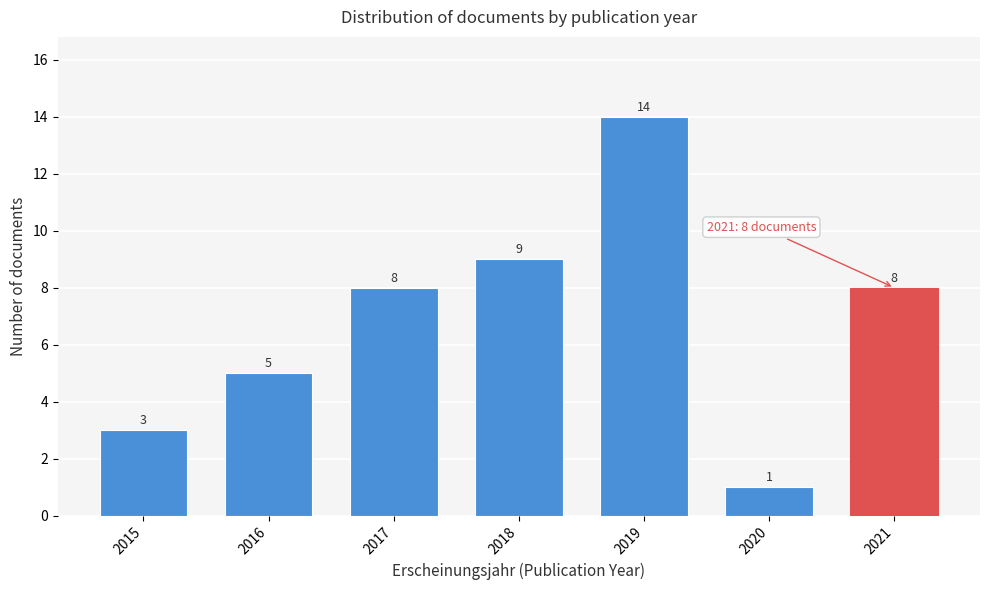

Reading left to right, list all the values displayed in this chart.

3	5	8	9	14	1	8